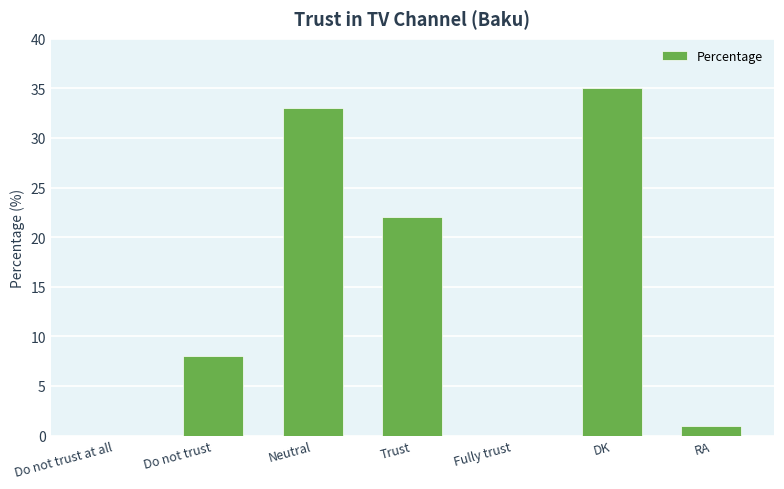

What is the ratio of the value at Neutral to the value at Do not trust?

4.1